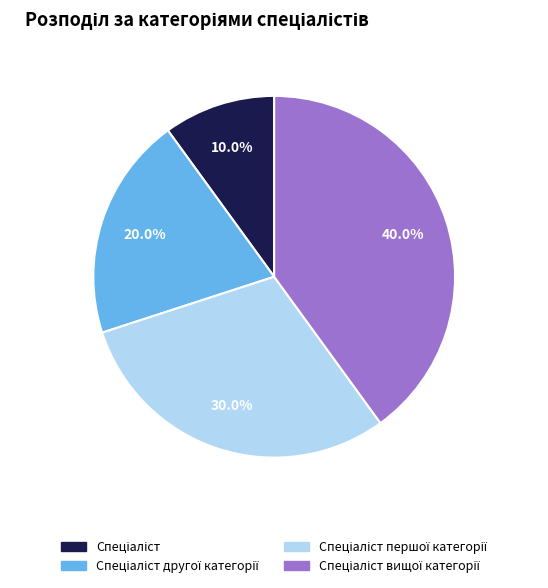

Is there a majority slice in this chart?

No